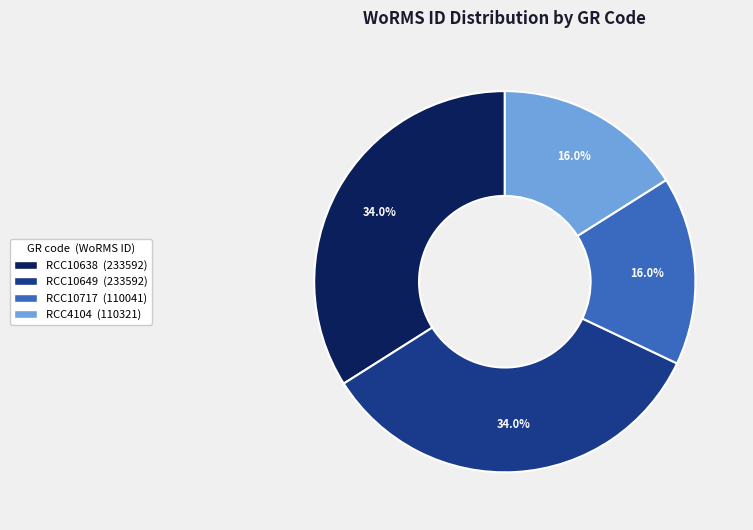

What is the ratio of the value at RCC10649 to the value at RCC4104?

2.1